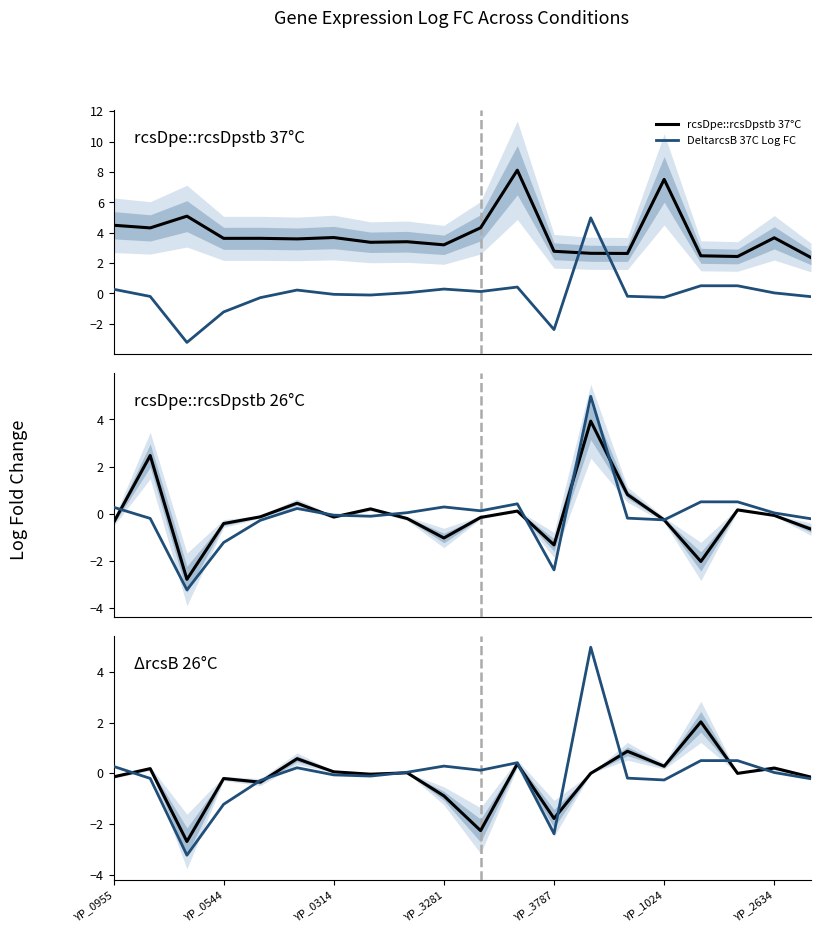

How many values in ΔrcsB 26°C are below zero?

10